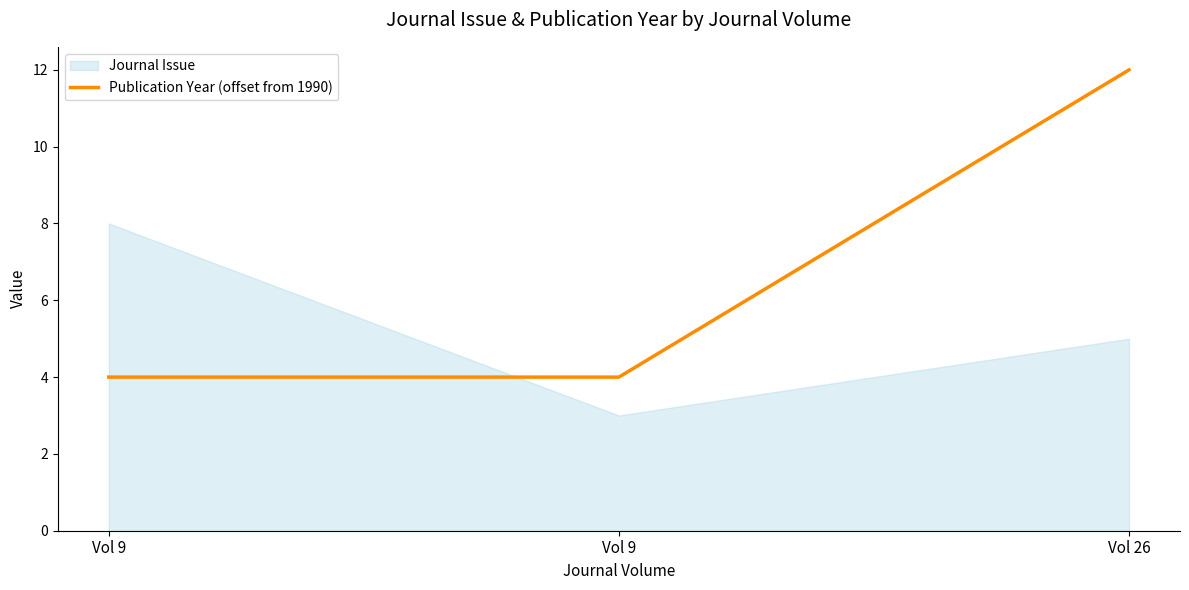

How many lines are shown in the chart?

1